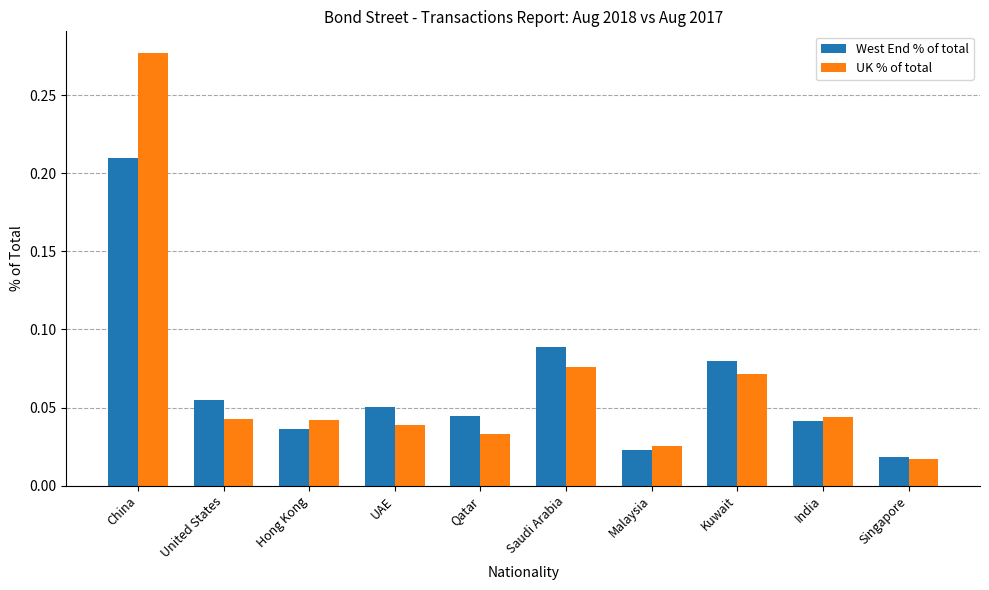

Is it true that West End % of total equals 0.1 at India?

False